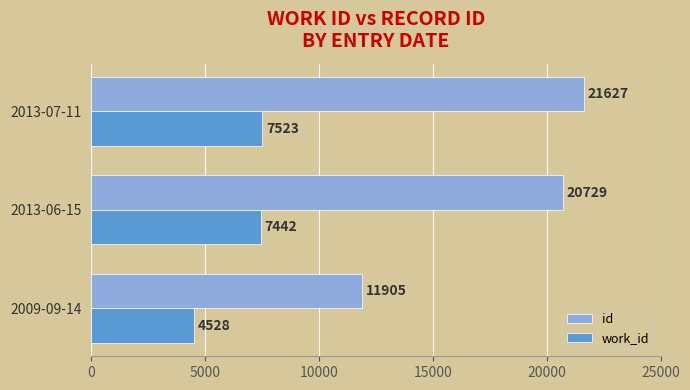

The id series shows 18045 at 2009-09-14. True or false?

False